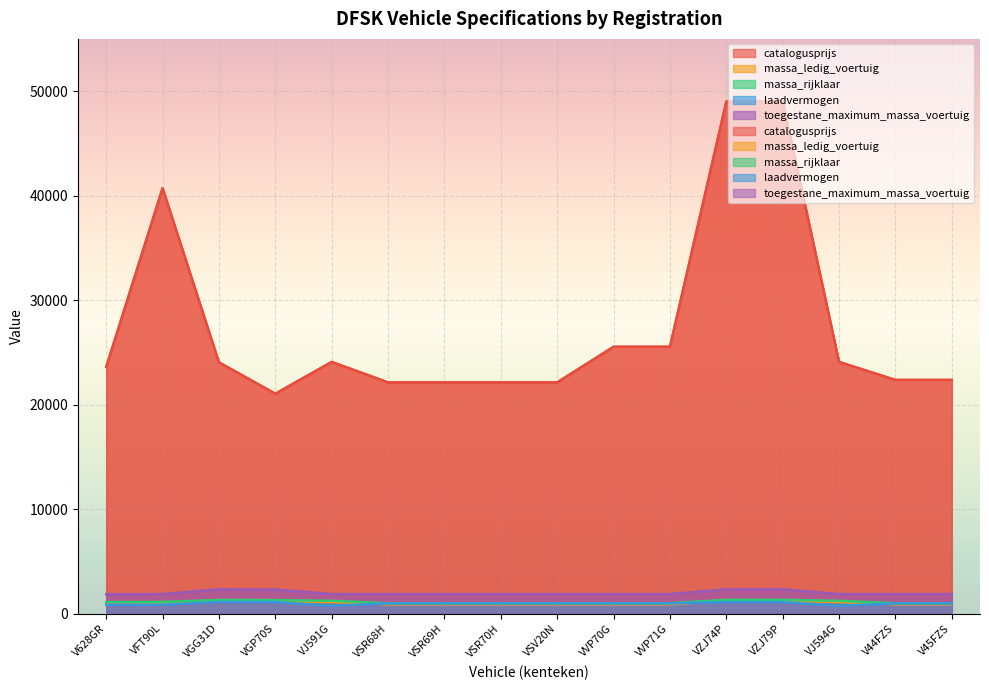

True or false: massa_ledig_voertuig has more than 1 interior local peaks.

False